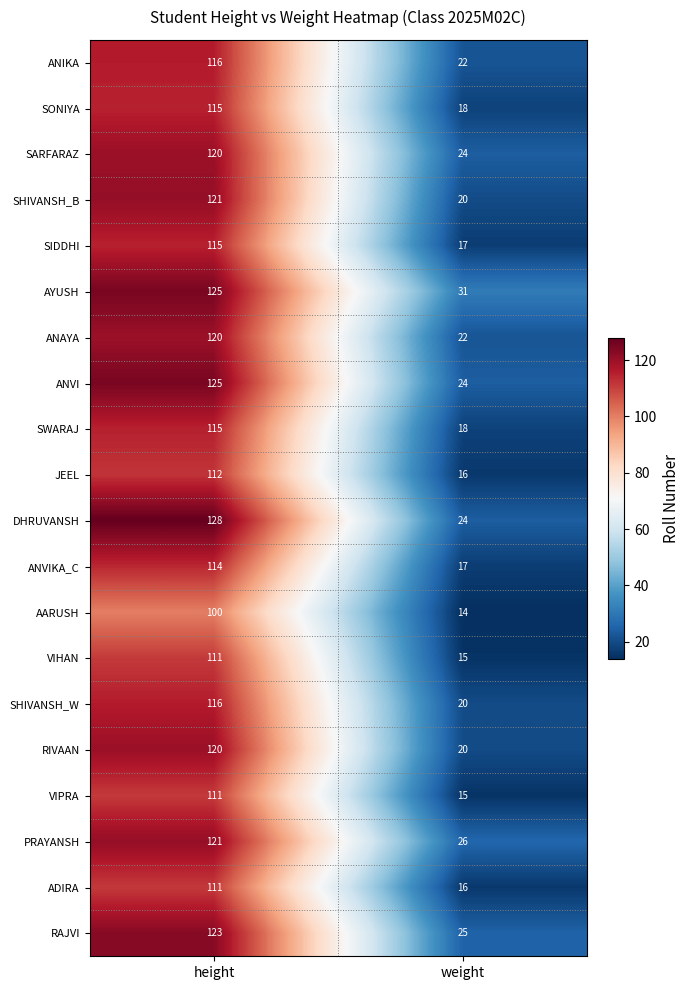

Count the number of categories in the chart.

2